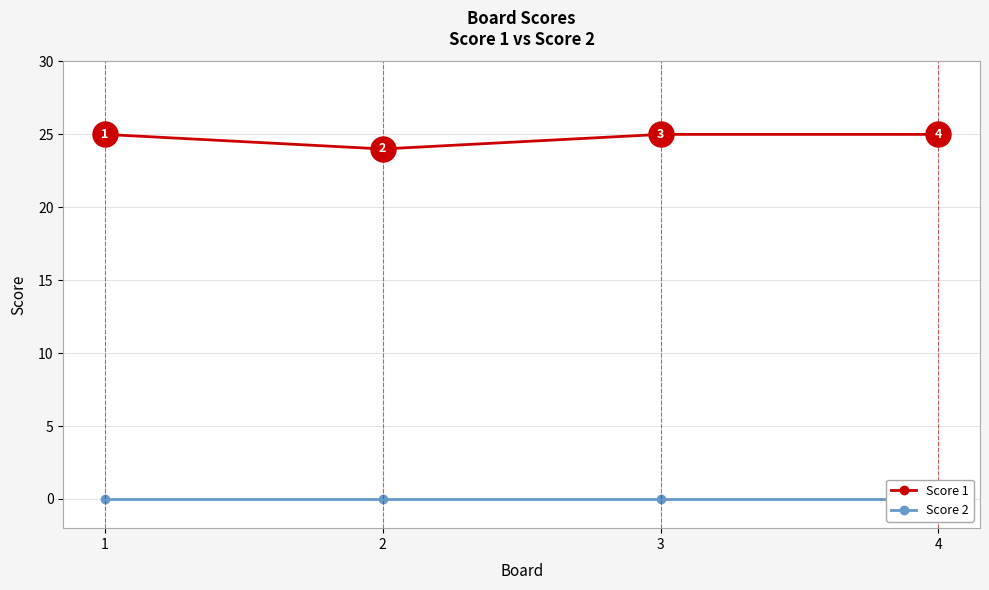

The value of Score 1 at 4 is 34. True or false?

False